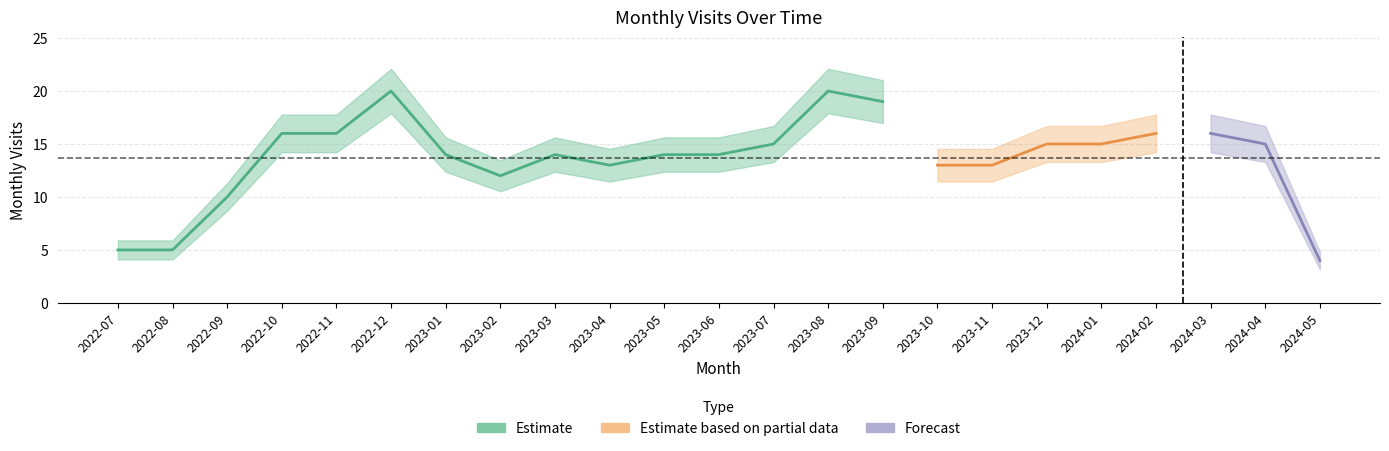

List the labels in order of value, smallest first.

2024-05, 2022-07, 2022-08, 2022-09, 2023-02, 2023-04, 2023-10, 2023-11, 2023-01, 2023-03, 2023-05, 2023-06, 2023-07, 2023-12, 2024-01, 2024-04, 2022-10, 2022-11, 2024-02, 2024-03, 2023-09, 2022-12, 2023-08